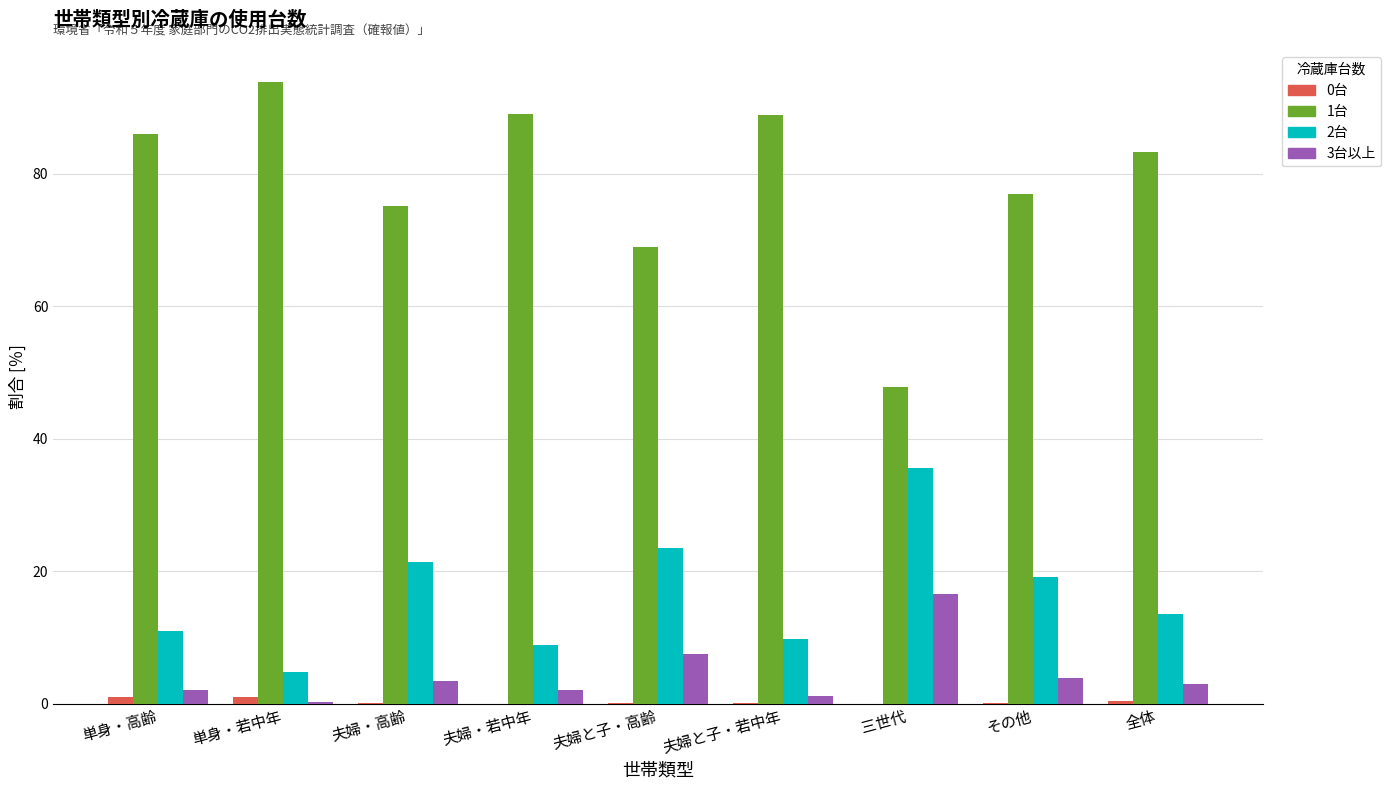

Is the value of 0台 at 夫婦・高齢 greater than the value of 1台 at 単身・若中年?

No